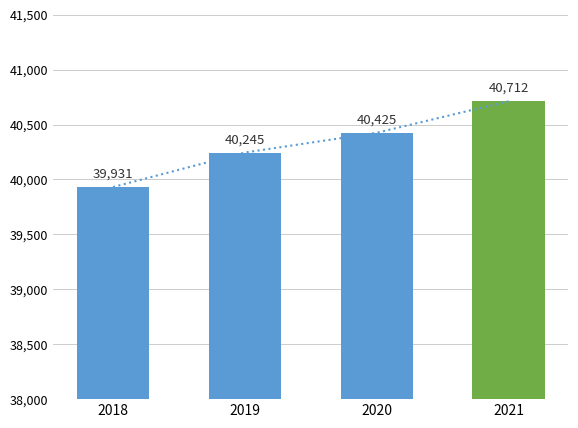

Reading right to left, what are all the values shown in this chart?

40712	40425	40245	39931